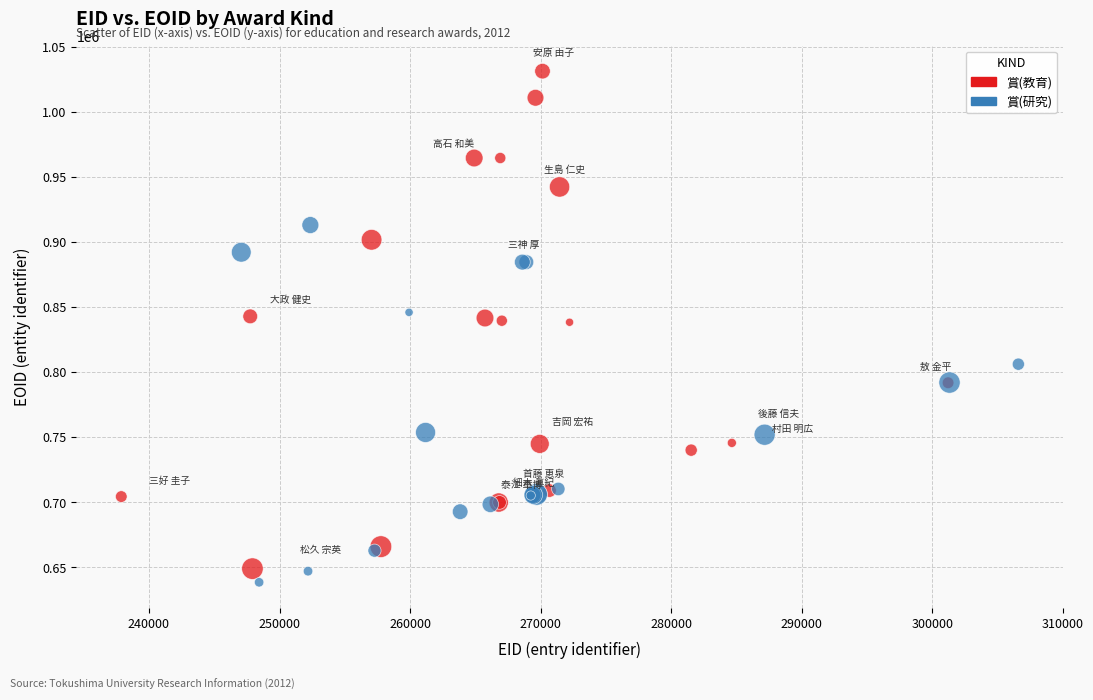

Which series has the widest spread of Y values?

賞(教育)